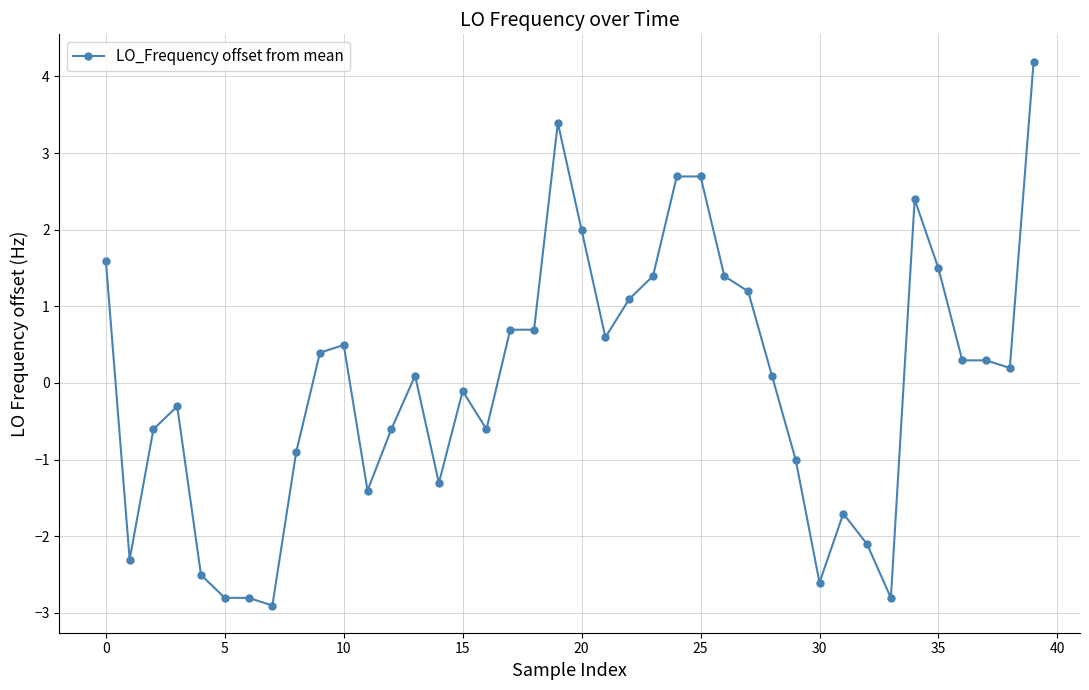

What is the value of the 5th point from the left?

-2.5